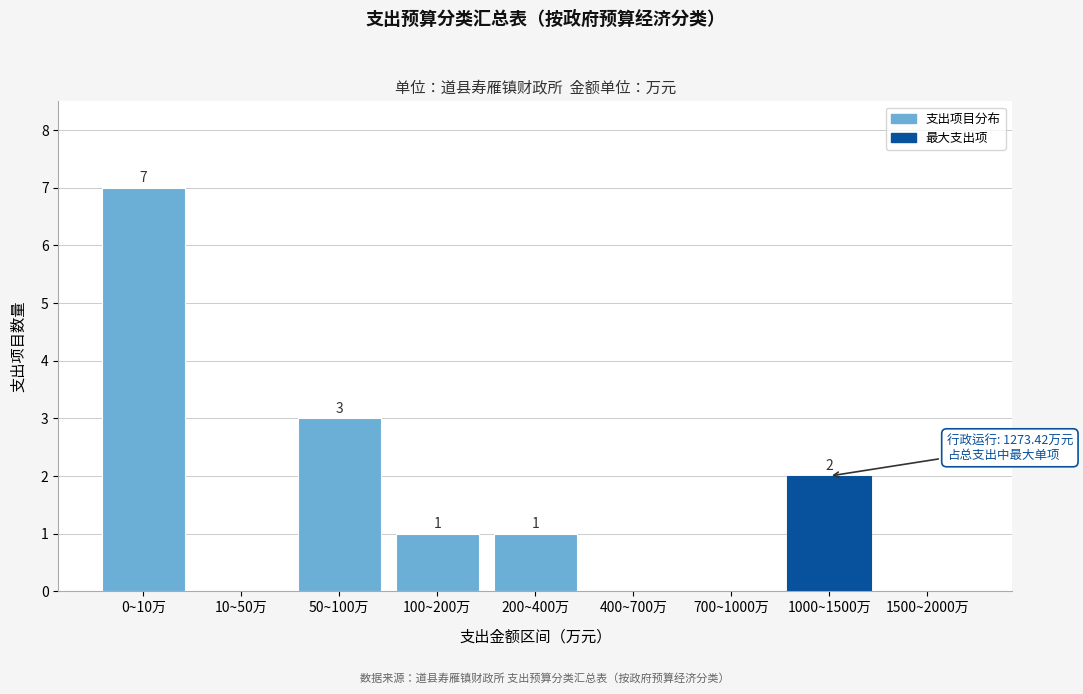

Reading right to left, transcribe all the data shown in this chart.

1500~2000万=0	1000~1500万=2	700~1000万=0	400~700万=0	200~400万=1	100~200万=1	50~100万=3	10~50万=0	0~10万=7